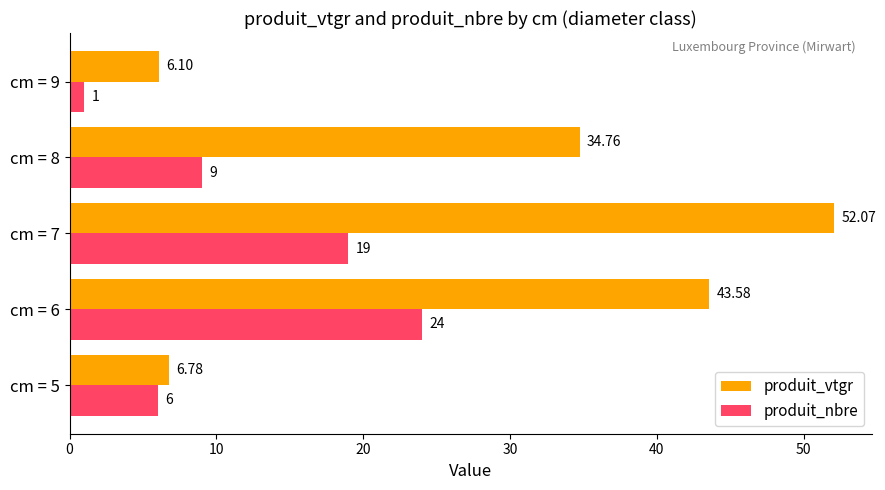

What is the sum of the produit_nbre values at cm = 8 and cm = 9?

10.0